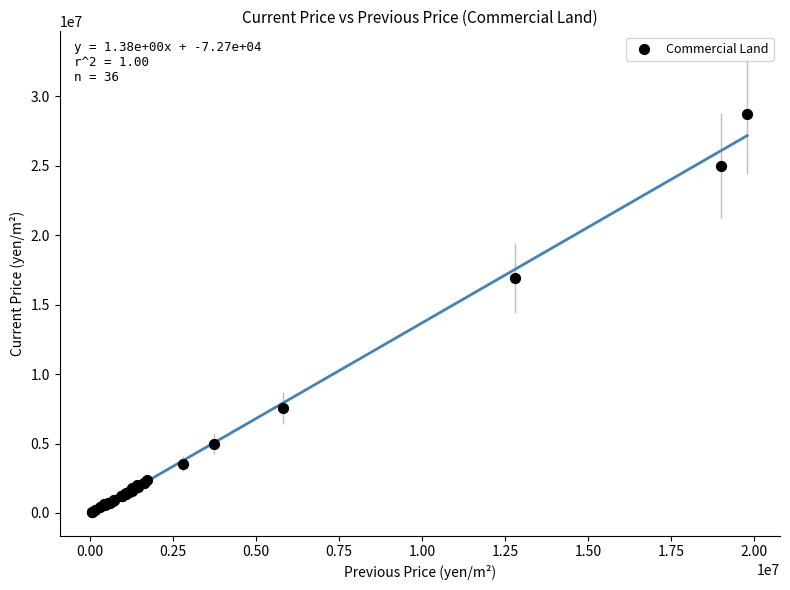

What Y value in the scatter plot is closest to 14394950?

16900000